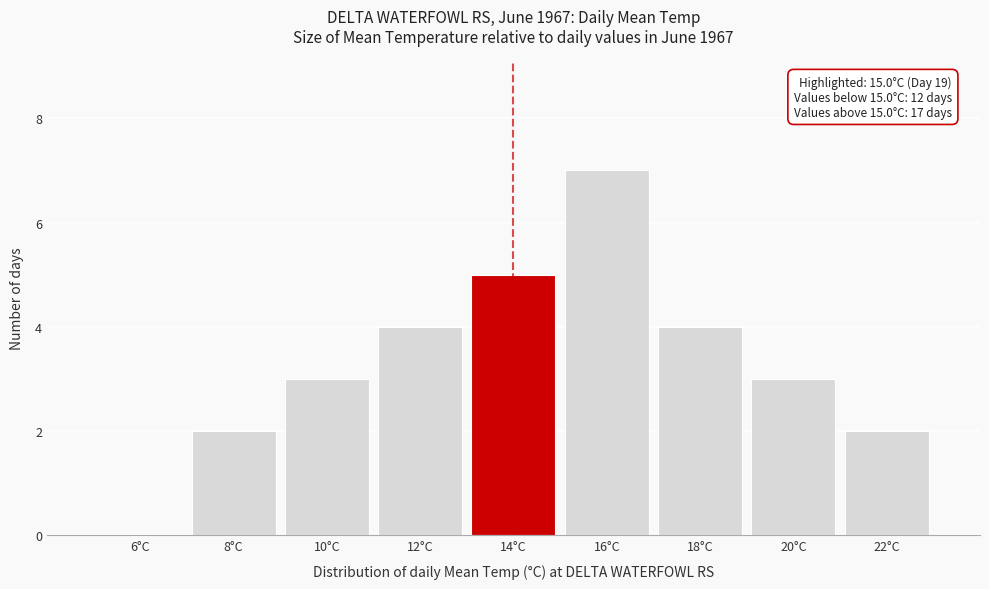

Reading left to right, what are all the values shown in this chart?

6°C=0	8°C=2	10°C=3	12°C=4	14°C=5	16°C=7	18°C=4	20°C=3	22°C=2